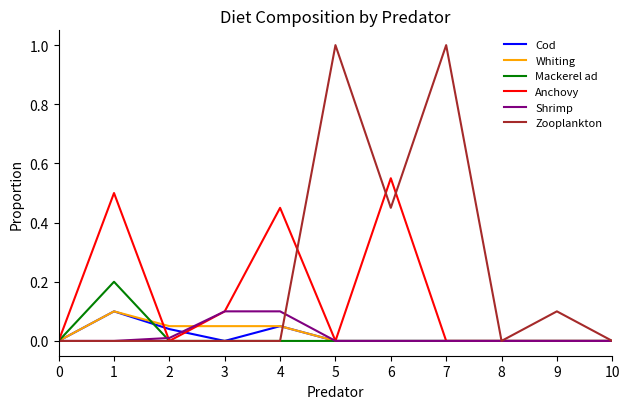

Which series has the widest spread of values?

Zooplankton